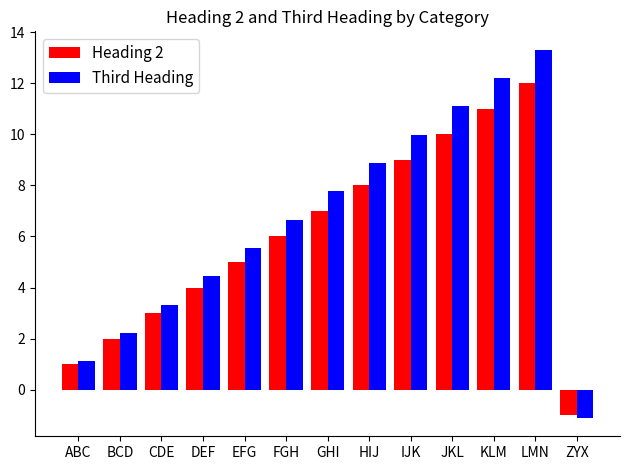

Between ABC and ZYX, which series saw the biggest shift?

Third Heading